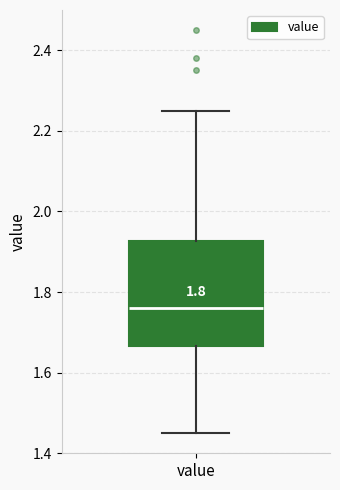

Where is the lower edge of the box for value on the y-axis? The values are not printed on the chart, so give them approximately, as read against the axis.

1.66